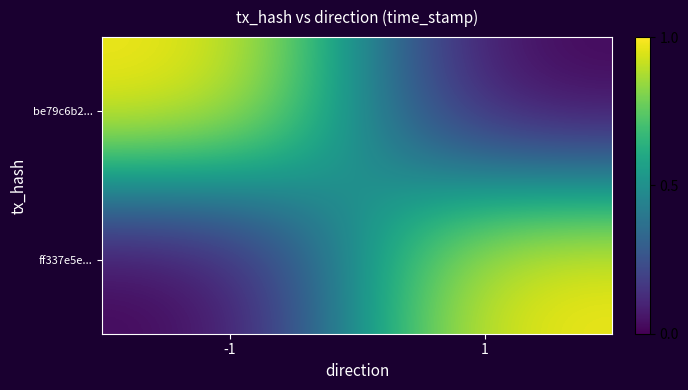

Reading left to right, extract all data points from this chart.

be79c6b2...: -1=1.0	1=0.0
ff337e5e...: -1=0.0	1=1.0